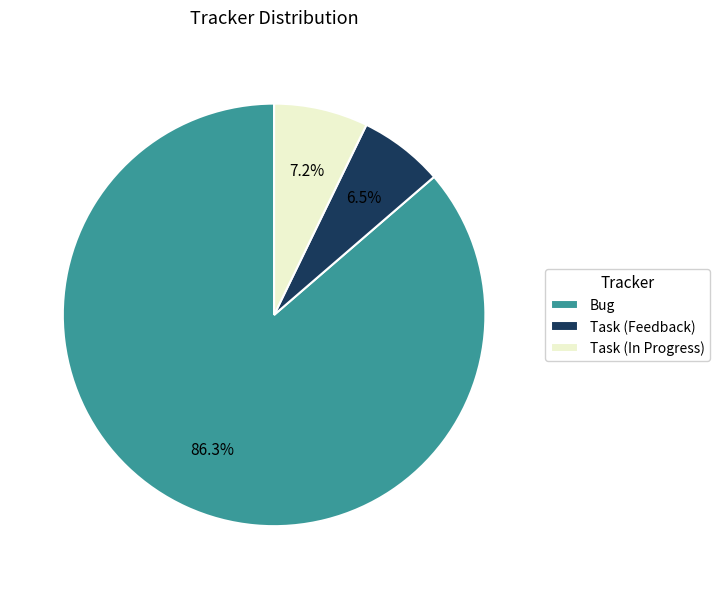

Rank the categories by value from lowest to highest.

Task (Feedback), Task (In Progress), Bug